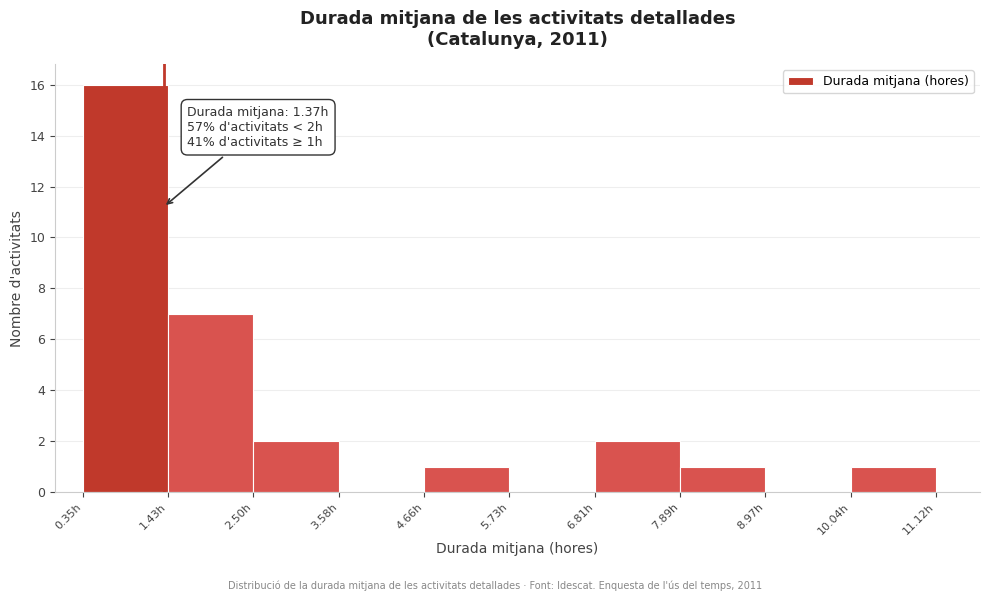

Which range on the x-axis has the tallest bar?

0.4 to 1.4